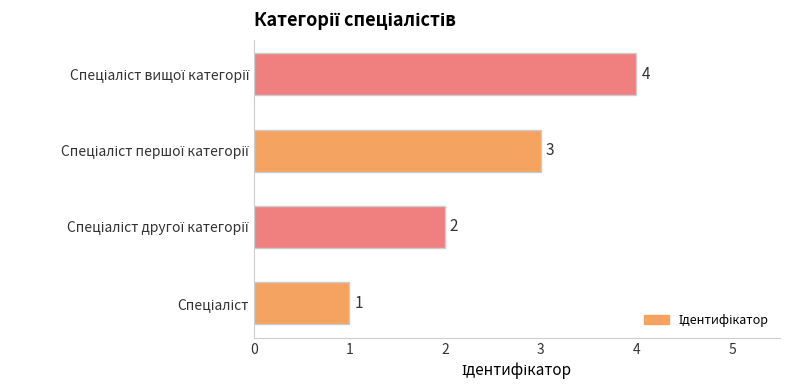

What is the difference between the maximum and minimum values?

3